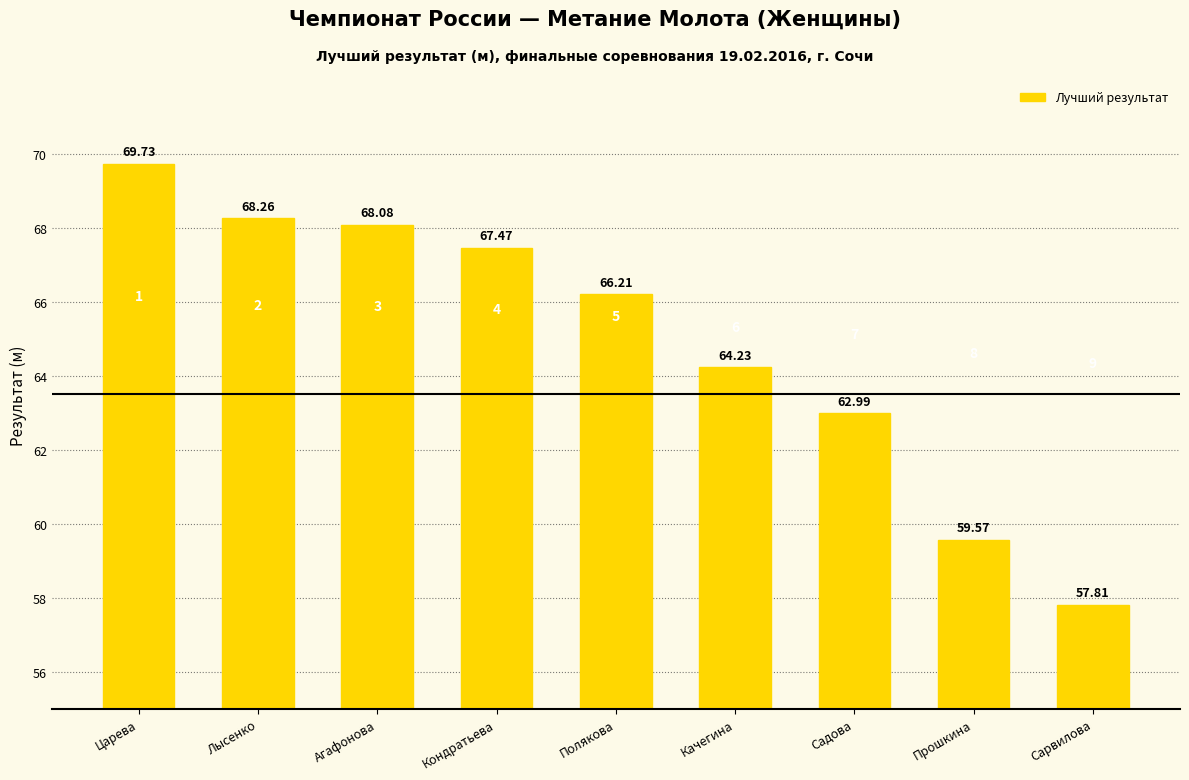

Does the chart contain any negative values?

No